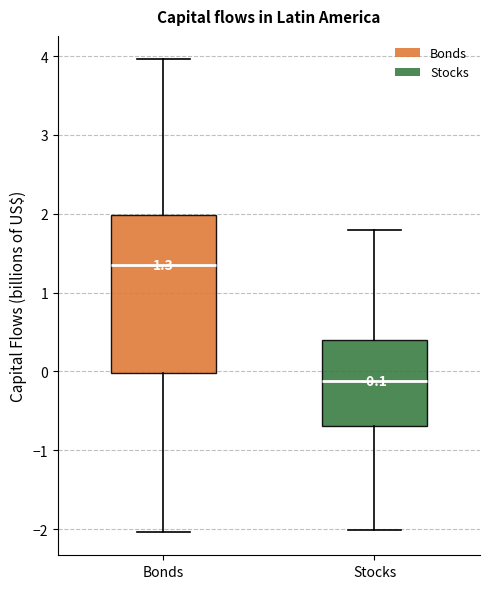

Comparing the boxes themselves (not the whiskers), which one is the tallest?

Bonds